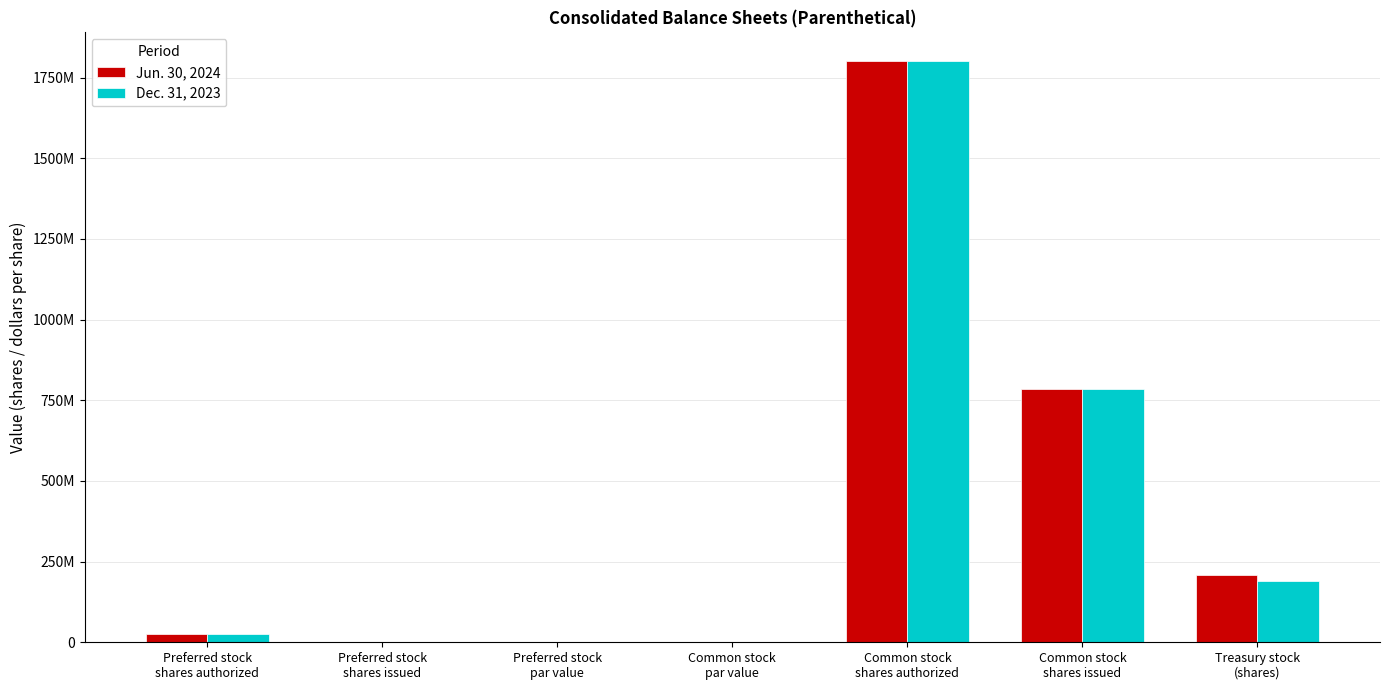

What are all the series names shown in the legend?

Jun. 30, 2024, Dec. 31, 2023